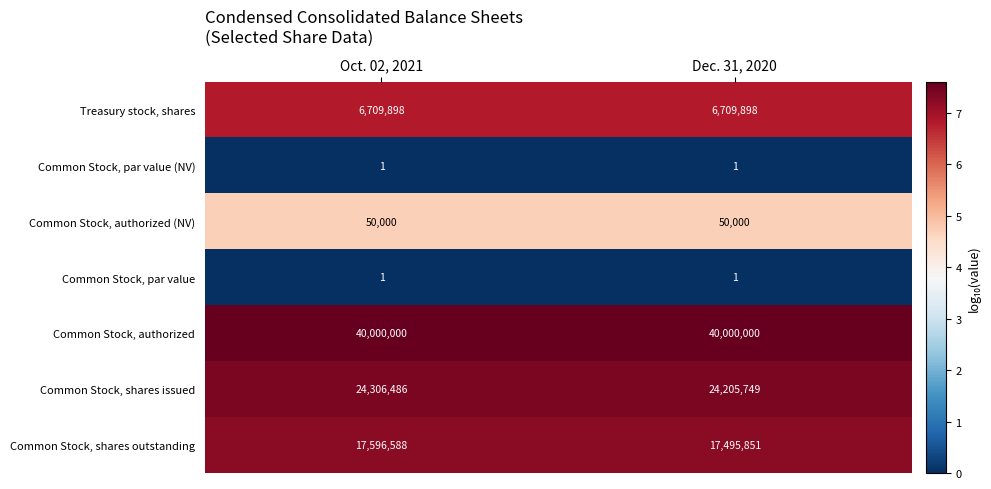

Reading left to right, transcribe all the data shown in this chart.

Treasury stock, shares: Oct. 02, 2021=6709898	Dec. 31, 2020=6709898
Common Stock, par value (NV): Oct. 02, 2021=1	Dec. 31, 2020=1
Common Stock, authorized (NV): Oct. 02, 2021=50000	Dec. 31, 2020=50000
Common Stock, par value: Oct. 02, 2021=1	Dec. 31, 2020=1
Common Stock, authorized: Oct. 02, 2021=40000000	Dec. 31, 2020=40000000
Common Stock, shares issued: Oct. 02, 2021=24306486	Dec. 31, 2020=24205749
Common Stock, shares outstanding: Oct. 02, 2021=17596588	Dec. 31, 2020=17495851